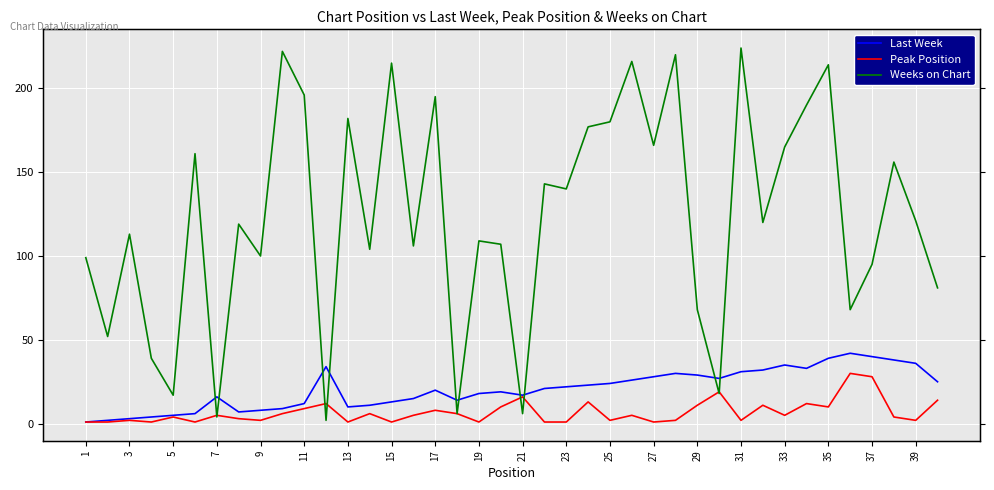

True or false: Peak Position and Last Week intersect in this chart.

False